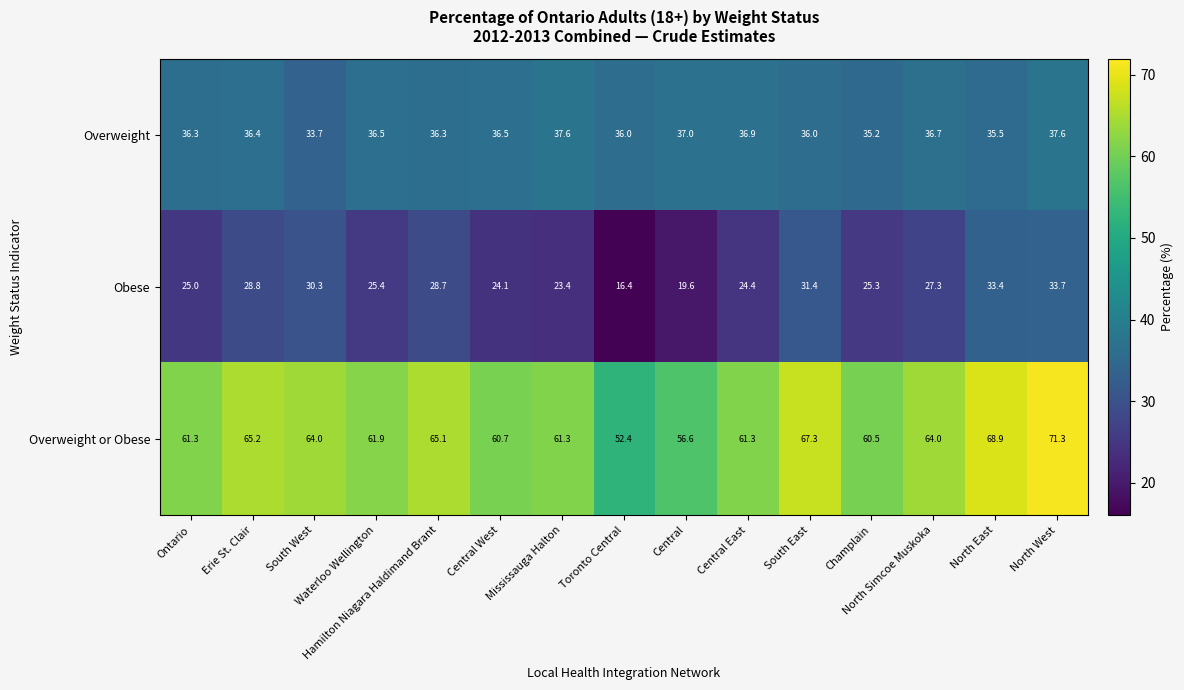

What is the greatest value displayed?

71.3